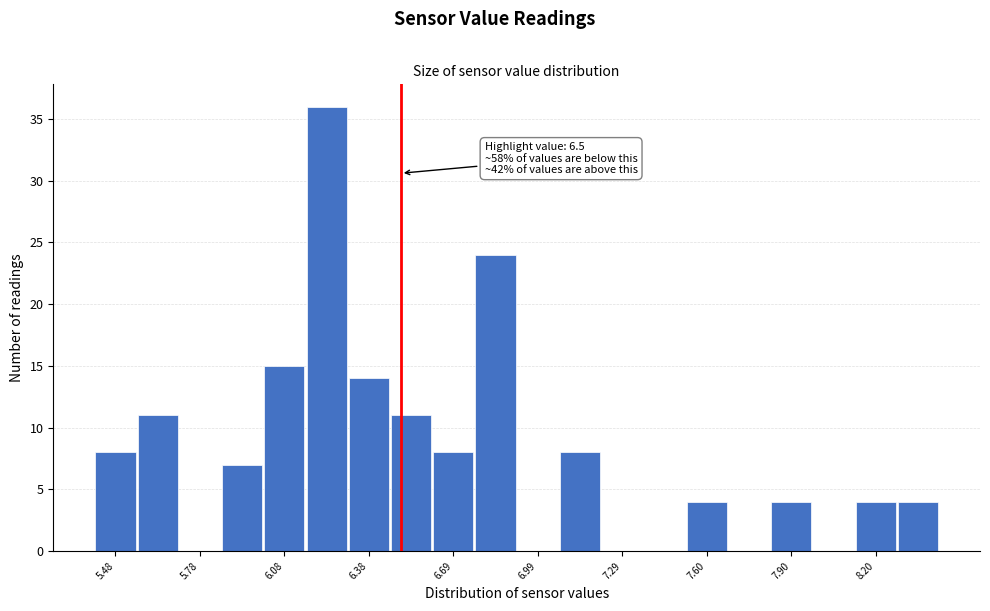

Read against the x-axis, roughly where is the centre of the tallest bar?

6.25